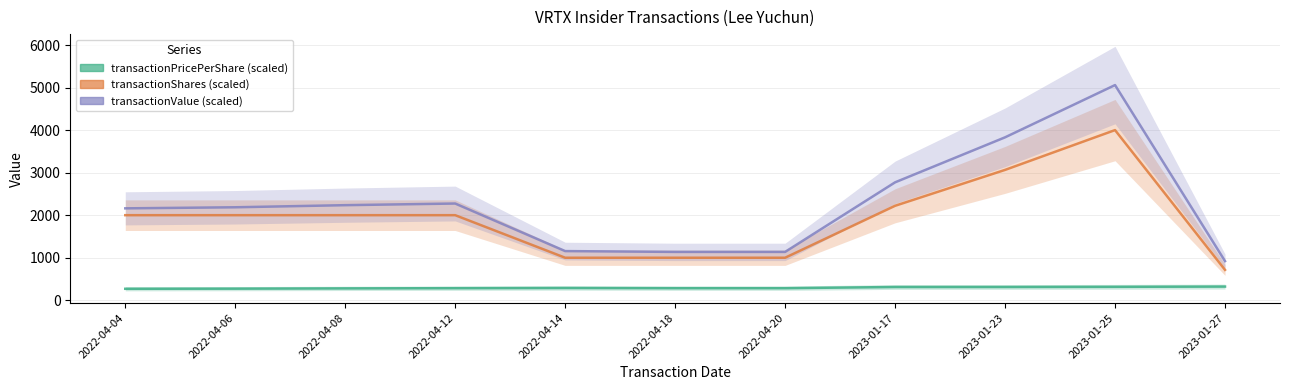

At which category does the chart reach its minimum across all series?

2022-04-04